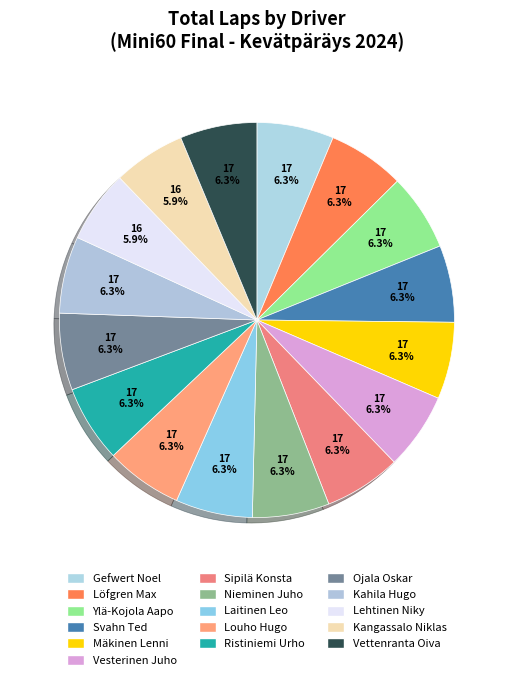

Is there any slice that represents more than half of the pie?

No